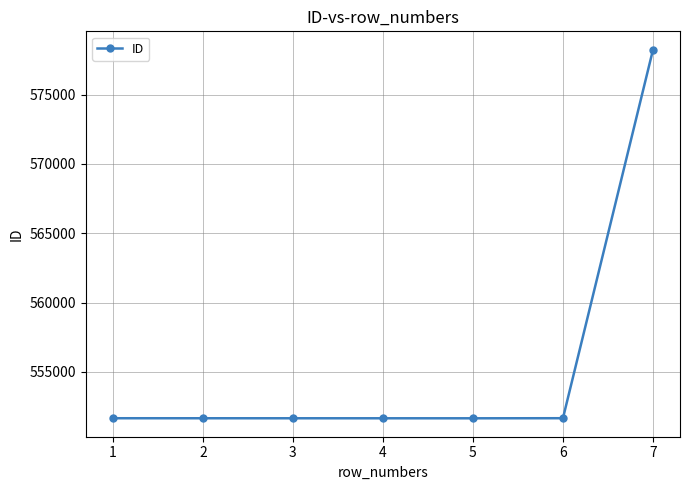

What is the change in value from 1 to 5?

-4